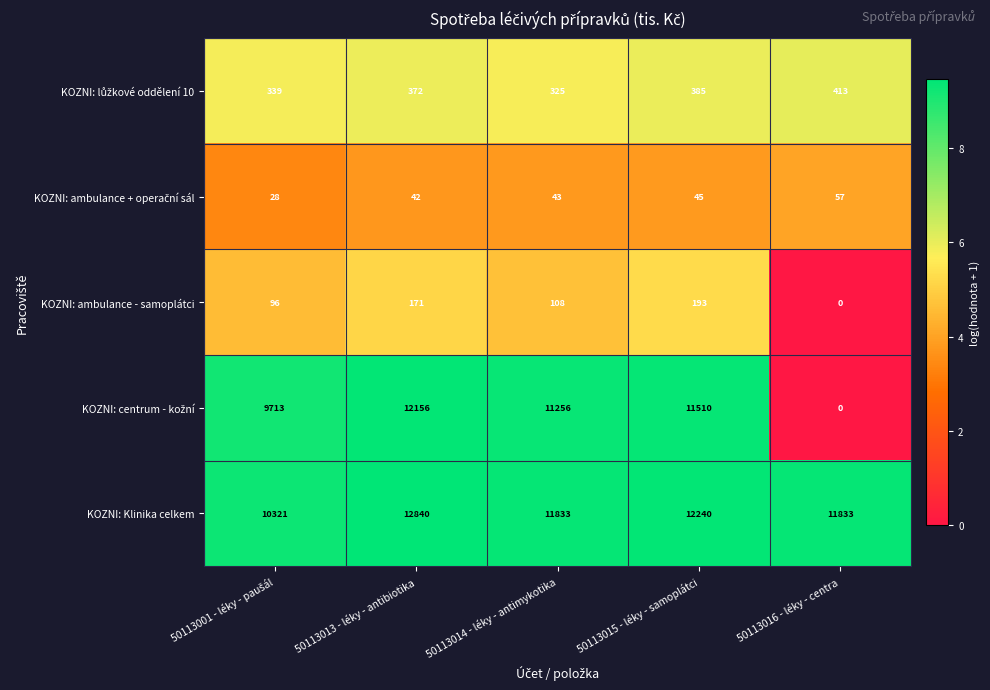

What is the maximum value for KOZNI: Klinika celkem?

12840